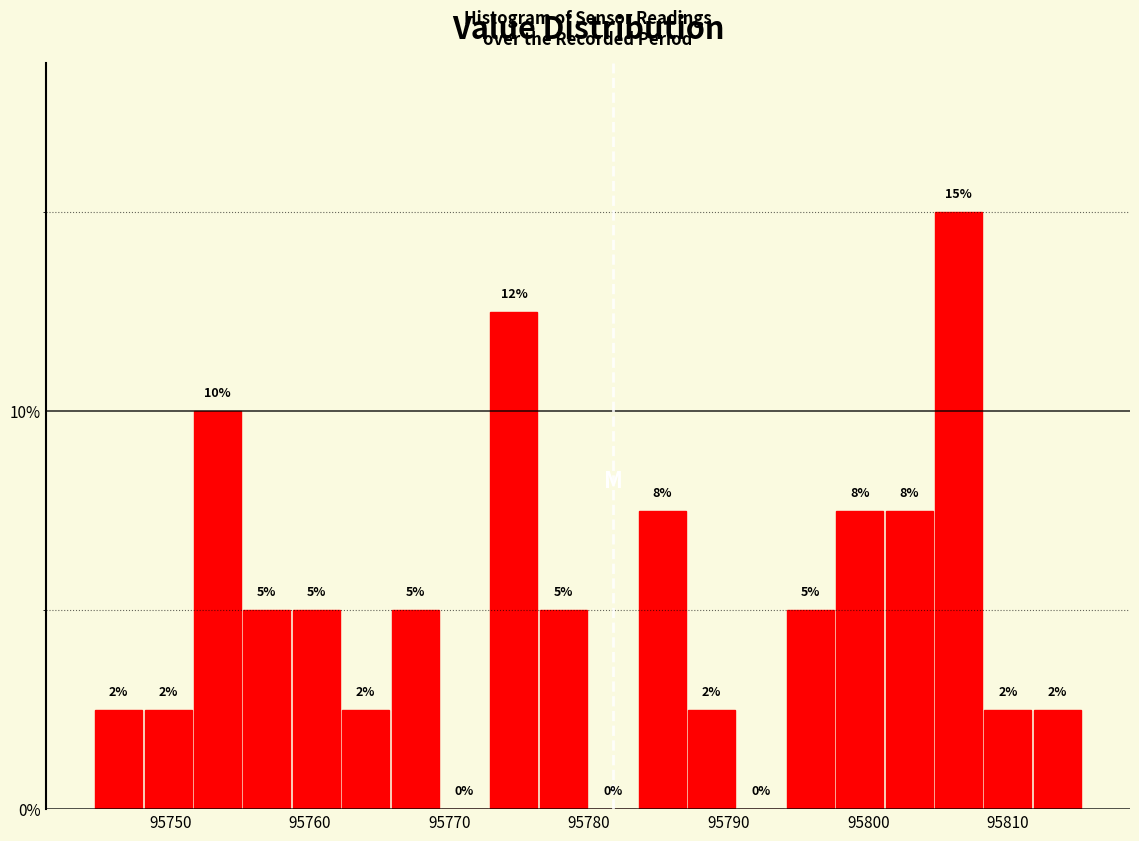

Read against the x-axis, roughly where is the centre of the tallest bar?

95806